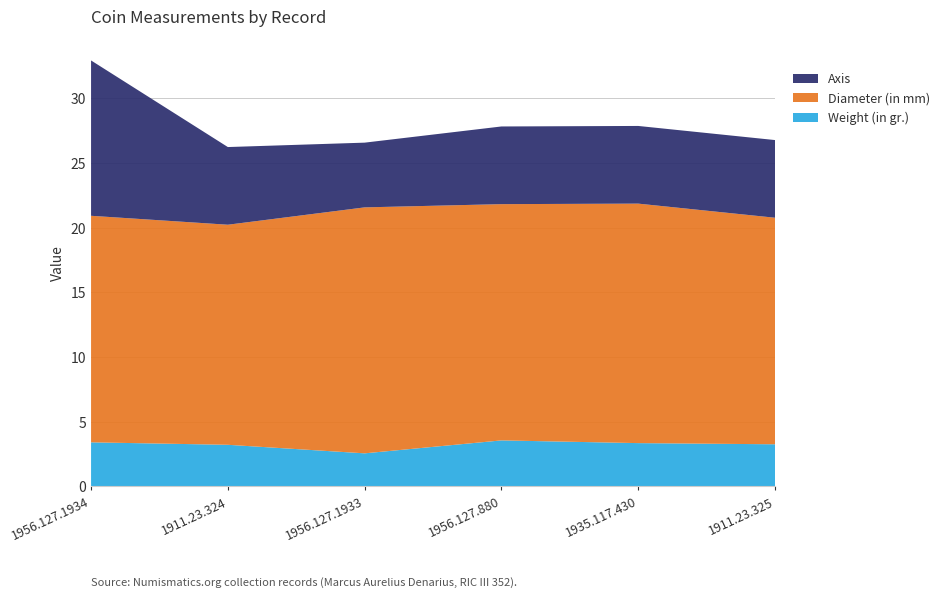

Reading left to right, list all the values displayed in this chart.

Weight (in gr.): 1956.127.1934=3.4	1911.23.324=3.2	1956.127.1933=2.6	1956.127.880=3.6	1935.117.430=3.4	1911.23.325=3.3
Diameter (in mm): 1956.127.1934=17.5	1911.23.324=17.0	1956.127.1933=19.0	1956.127.880=18.2	1935.117.430=18.5	1911.23.325=17.5
Axis: 1956.127.1934=12.0	1911.23.324=6.0	1956.127.1933=5.0	1956.127.880=6.0	1935.117.430=6.0	1911.23.325=6.0